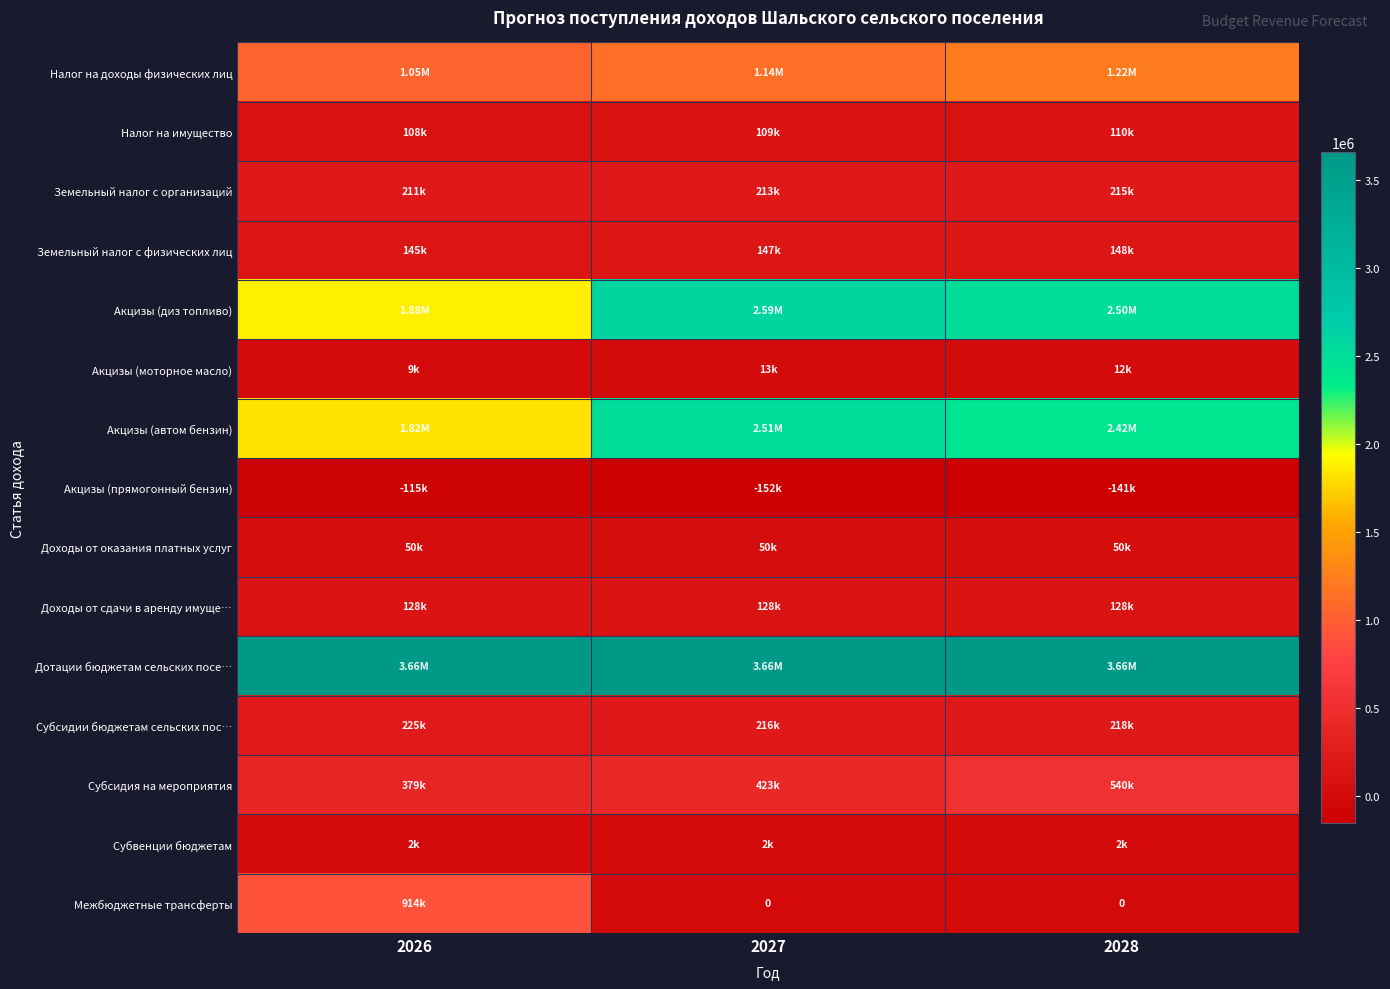

What is the sum of the Налог на доходы физических лиц values at 2028 and 2026?

2273000